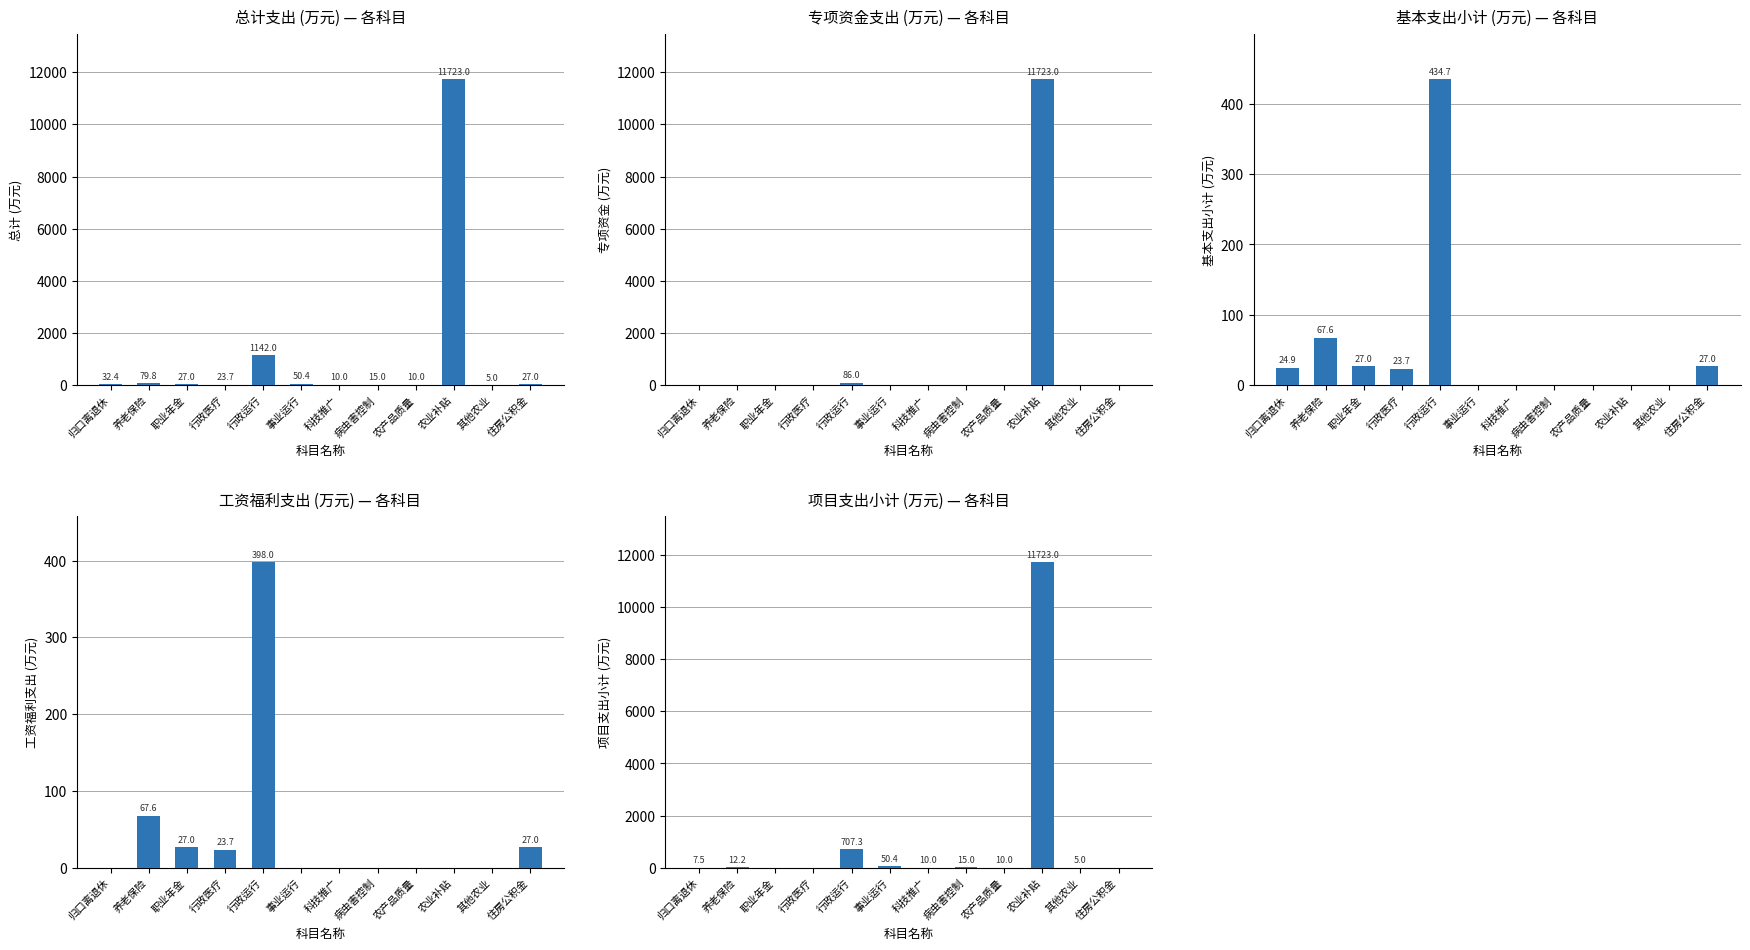

Does the chart contain any negative values?

No